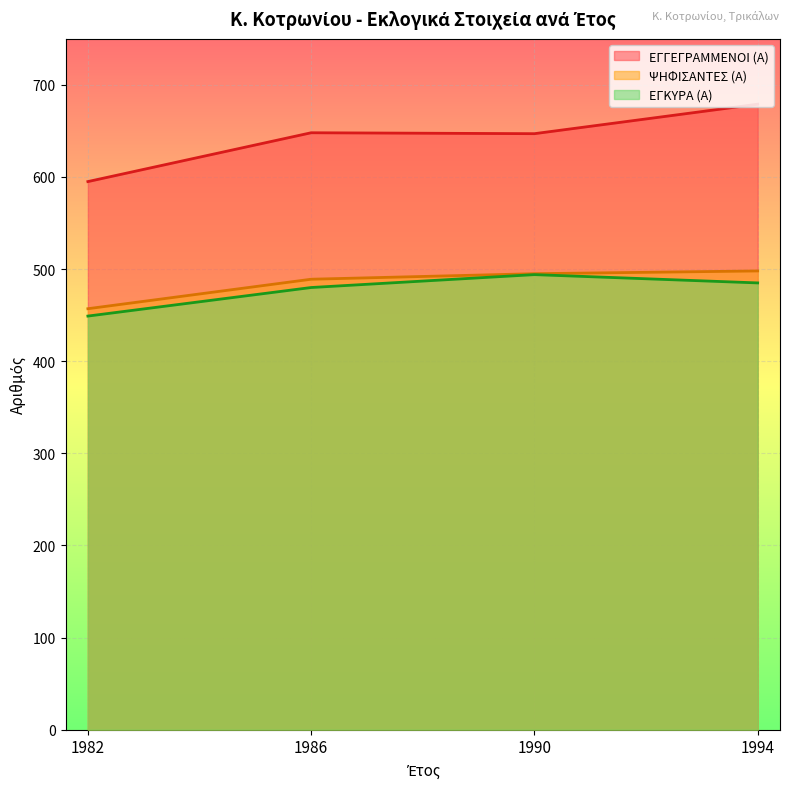

What is the value of the ΨΗΦΙΣΑΝΤΕΣ (Α) point at the 4th from the left?

498